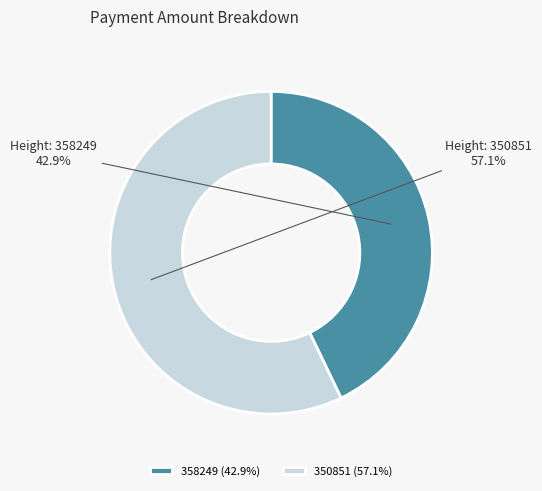

What percentage is the 350851 slice, to the nearest percent?

57%